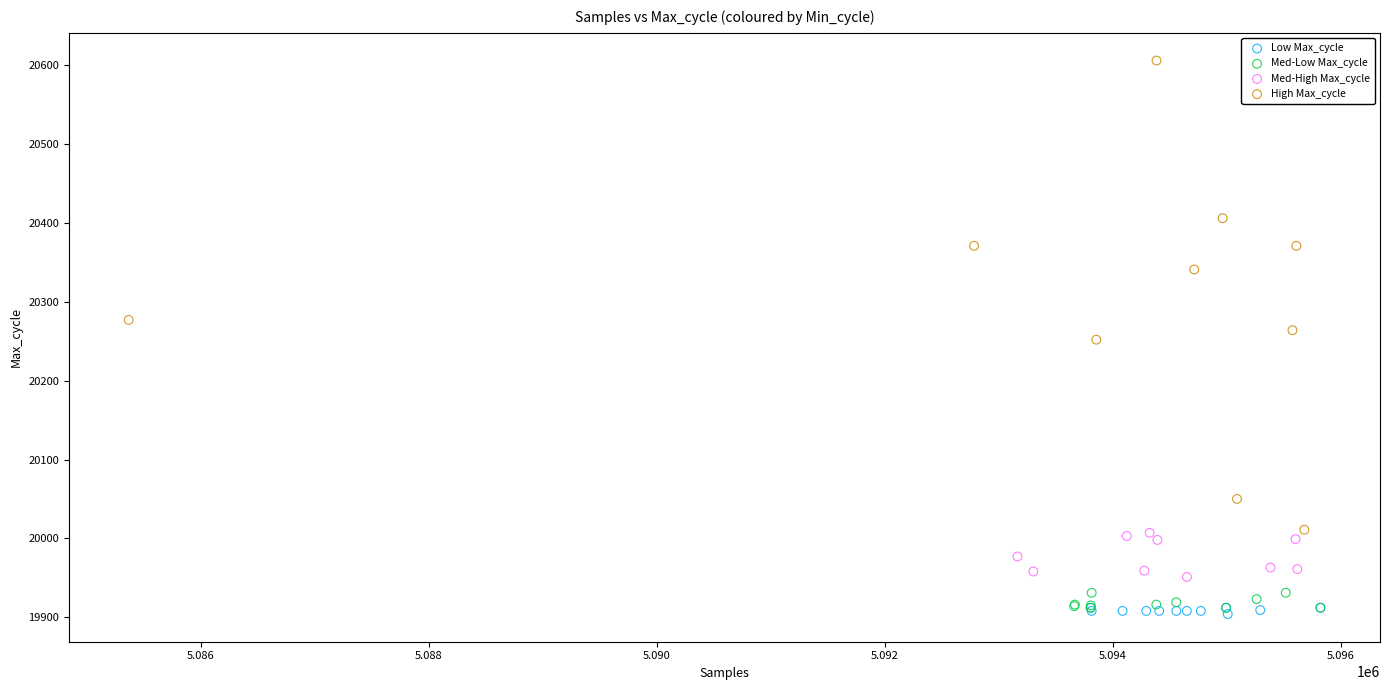

Which series has the widest spread of Y values?

High Max_cycle